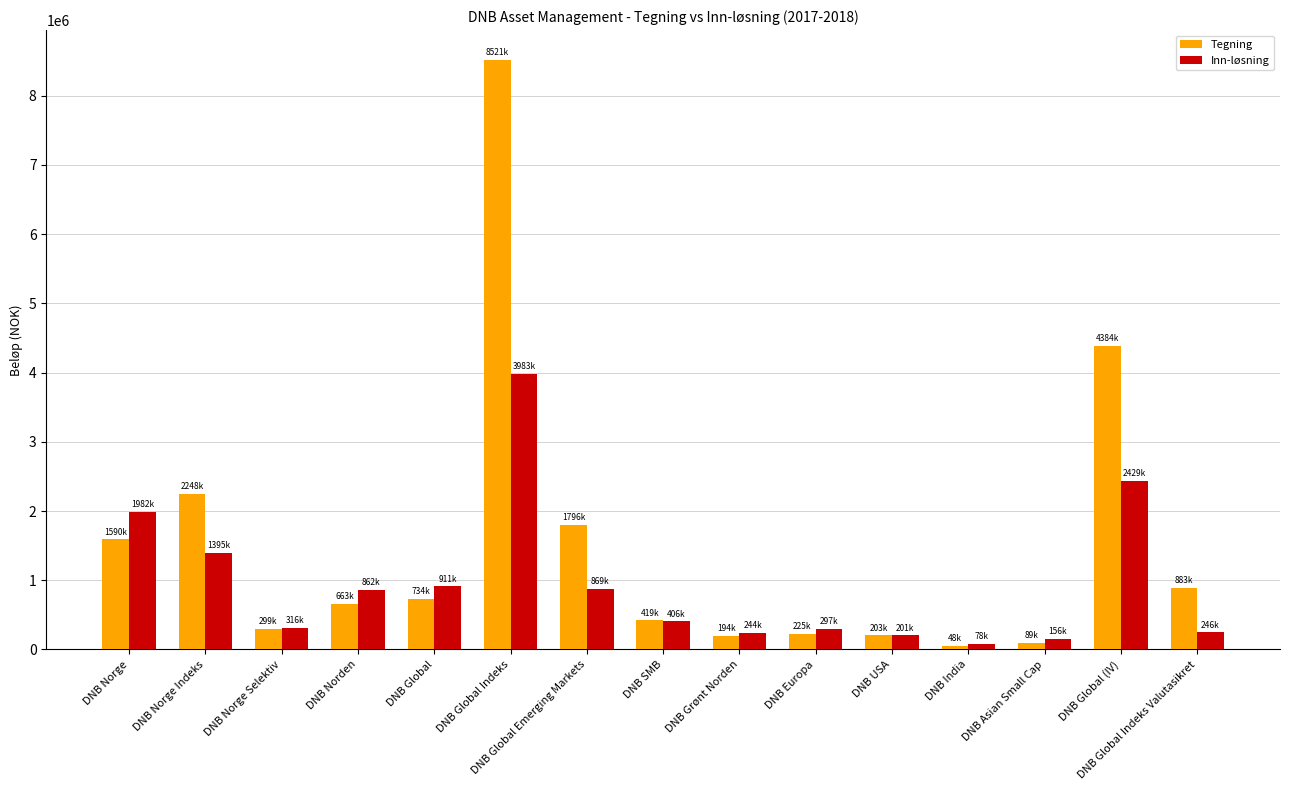

Does the chart contain any negative values?

No